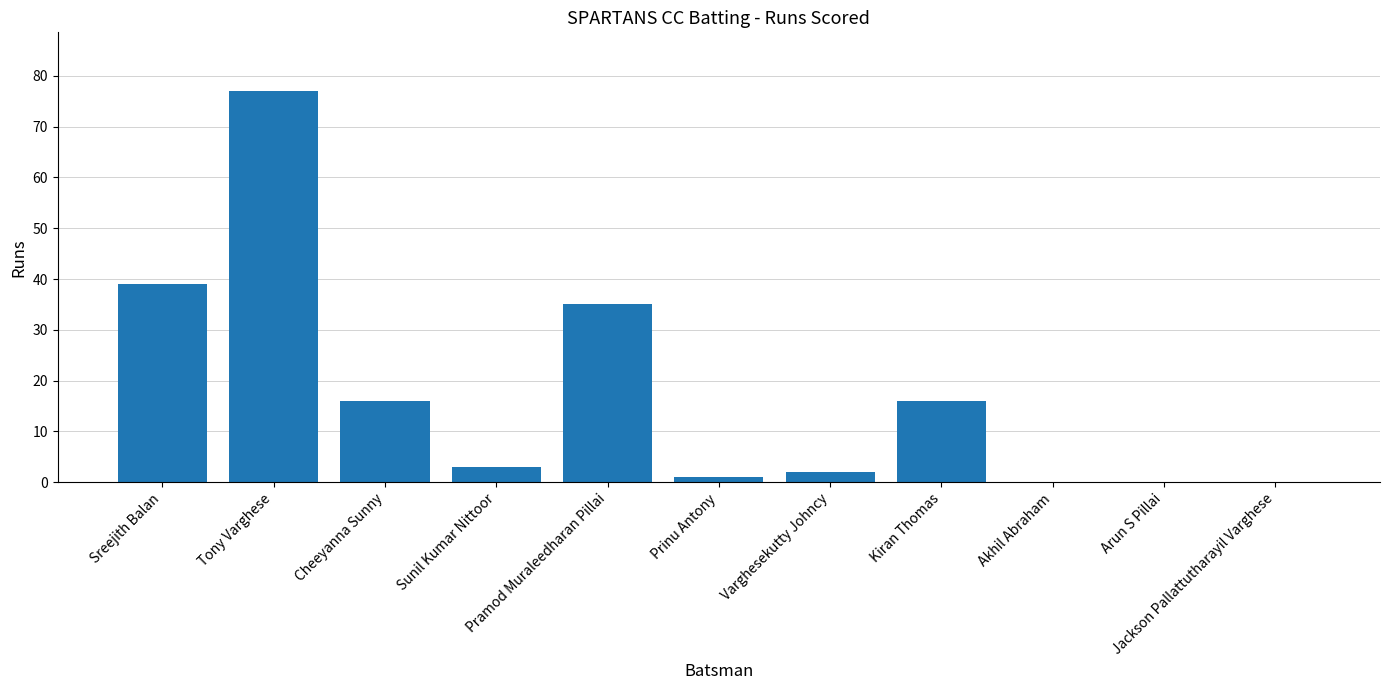

What is the maximum value shown in the chart?

77